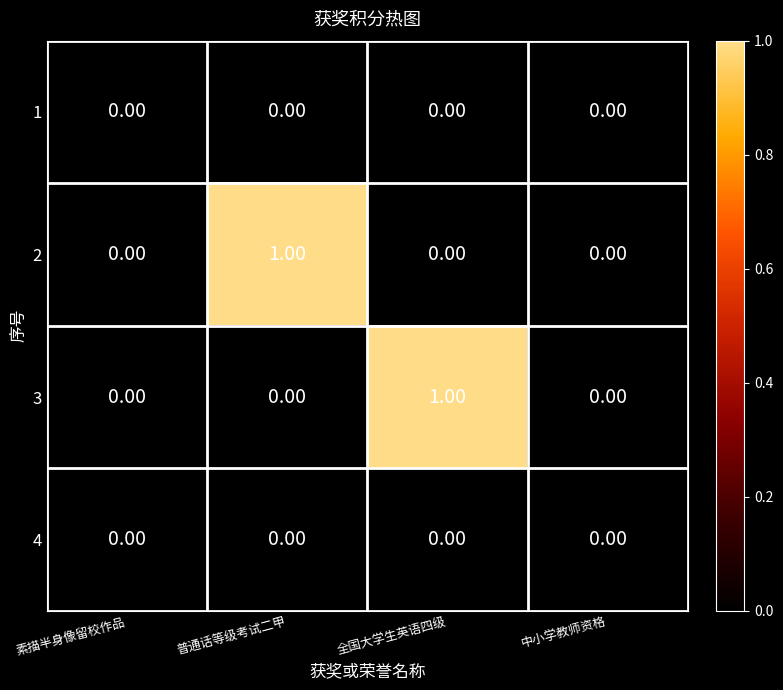

Which series changed the most between 素描半身像留校作品 and 全国大学生英语四级?

3